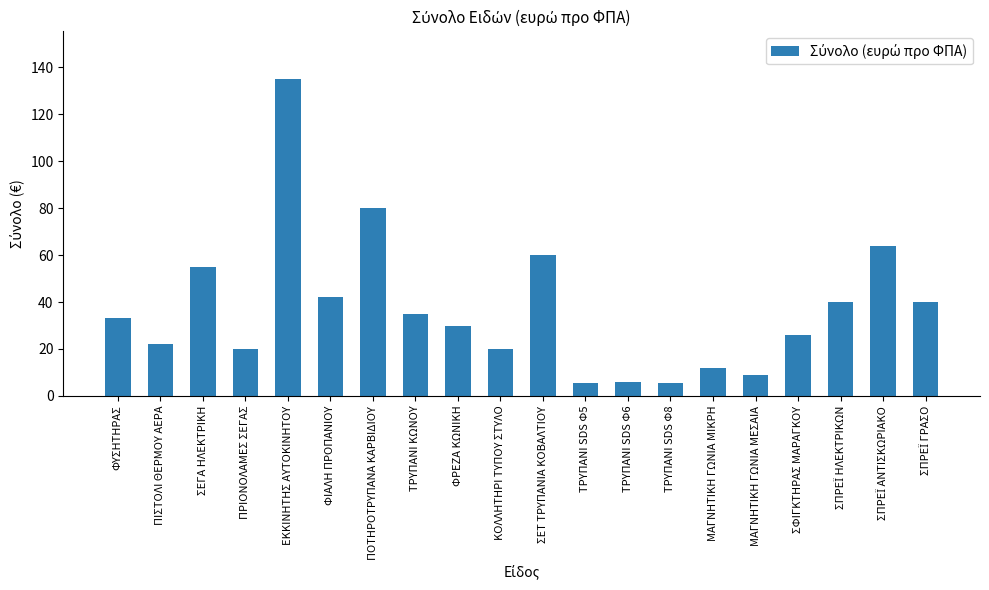

Count the number of data series in this chart.

1